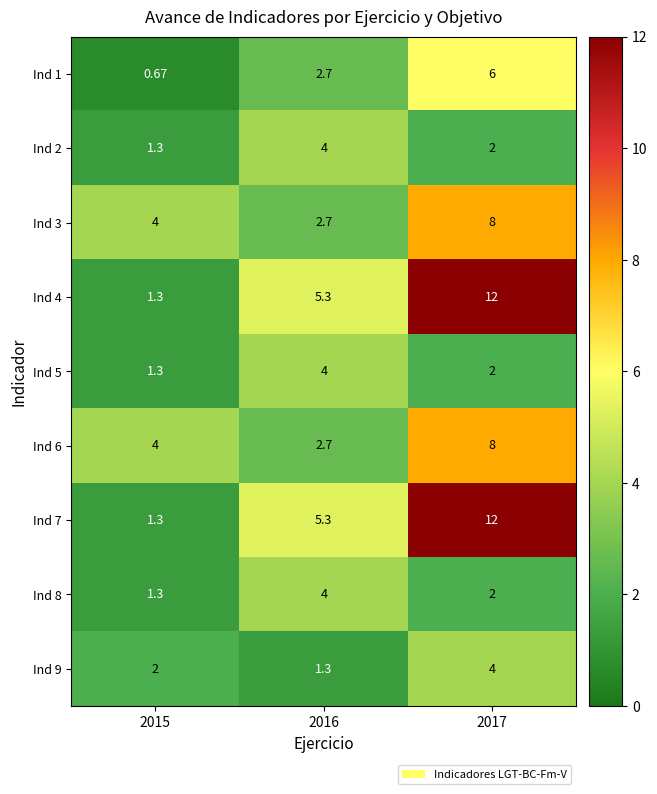

Is the value of Ind 2 at 2017 greater than the value of Ind 5 at 2015?

Yes